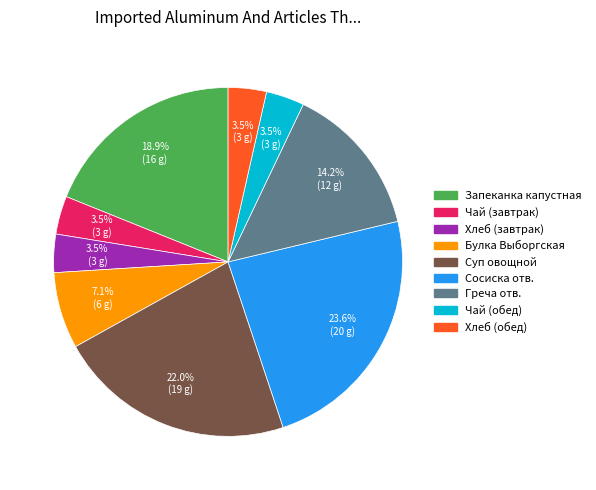

What is the ratio of the value at Булка Выборгская to the value at Чай (завтрак)?

2.0